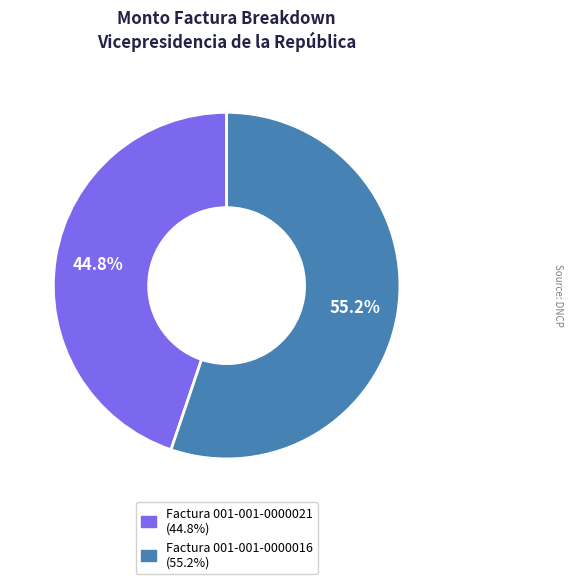

Between Factura 001-001-0000021 and Factura 001-001-0000016, which is larger?

Factura 001-001-0000016